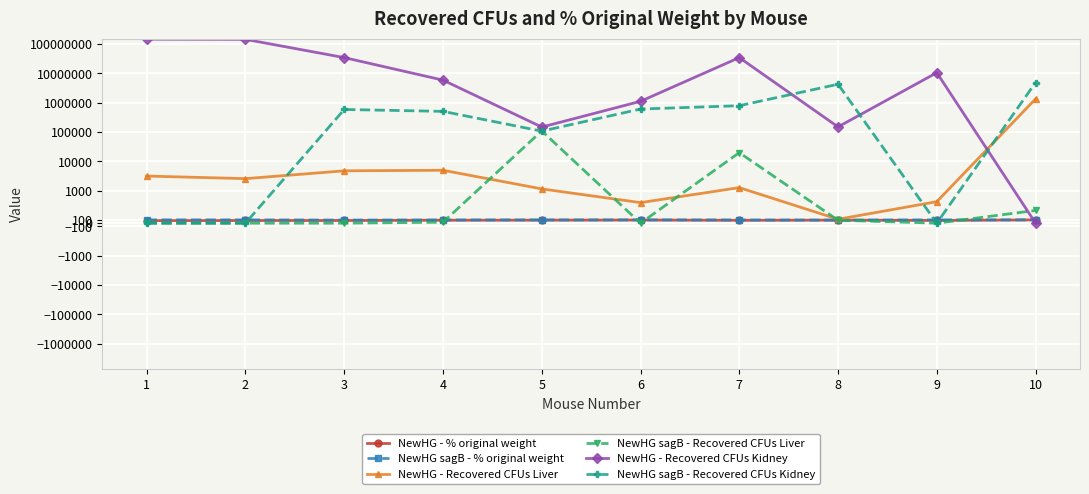

At which category is the sum across all series the highest?

1